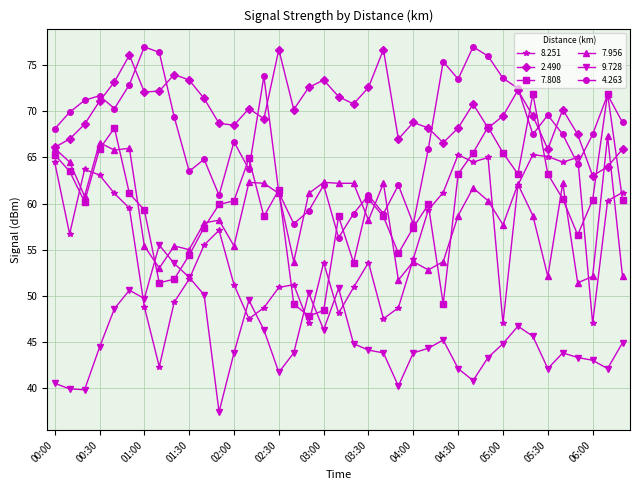

True or false: 9.728 and 4.263 intersect in this chart.

False